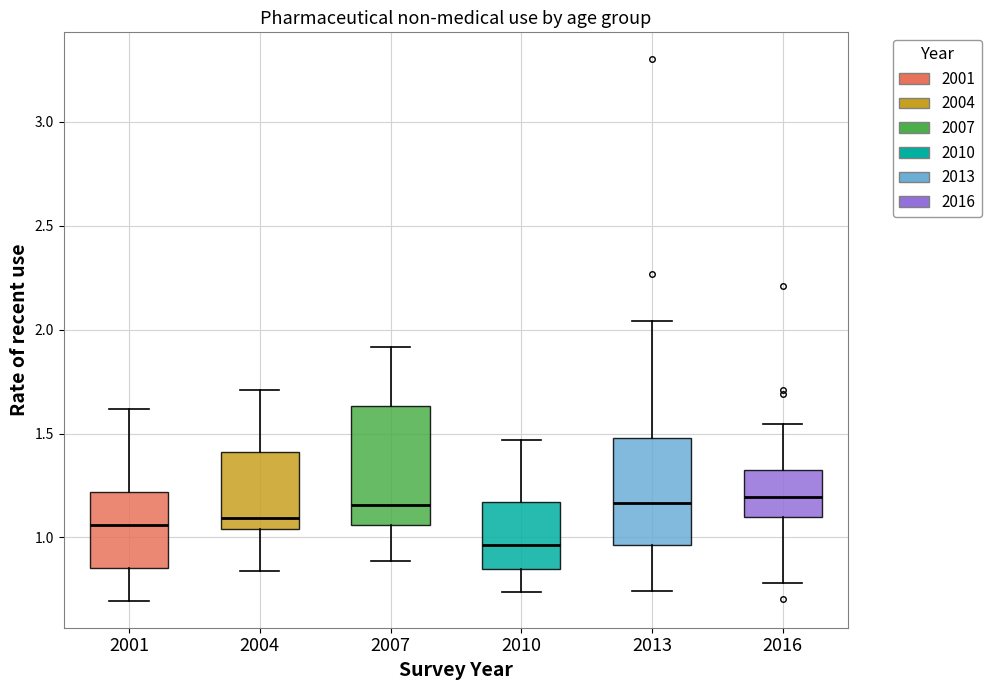

Reading left to right, transcribe this box plot: for each box, give where its median line is, the range the box spans, and where its two whiskers end, as read against the y-axis. The values are not printed on the chart, so give them approximately, as read against the axis.

2001: median 1.05, box 0.85 to 1.20, whiskers 0.70 to 1.60
2004: median 1.10, box 1.05 to 1.40, whiskers 0.85 to 1.70
2007: median 1.15, box 1.05 to 1.65, whiskers 0.90 to 1.90
2010: median 0.95, box 0.85 to 1.15, whiskers 0.75 to 1.45
2013: median 1.15, box 0.95 to 1.50, whiskers 0.75 to 2.05
2016: median 1.20, box 1.10 to 1.35, whiskers 0.80 to 1.55